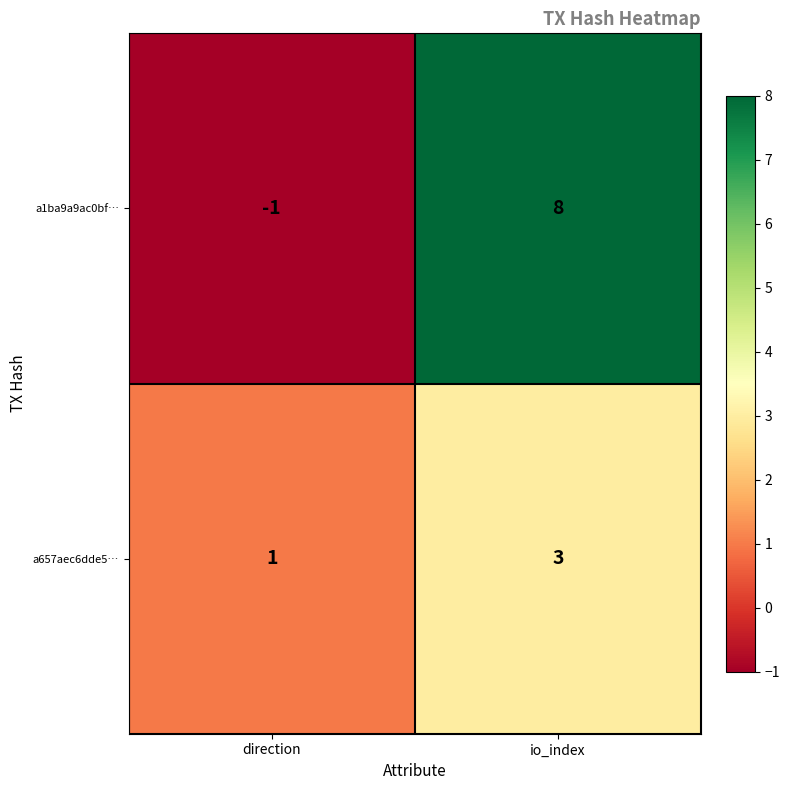

What is the total value across all series at io_index?

11